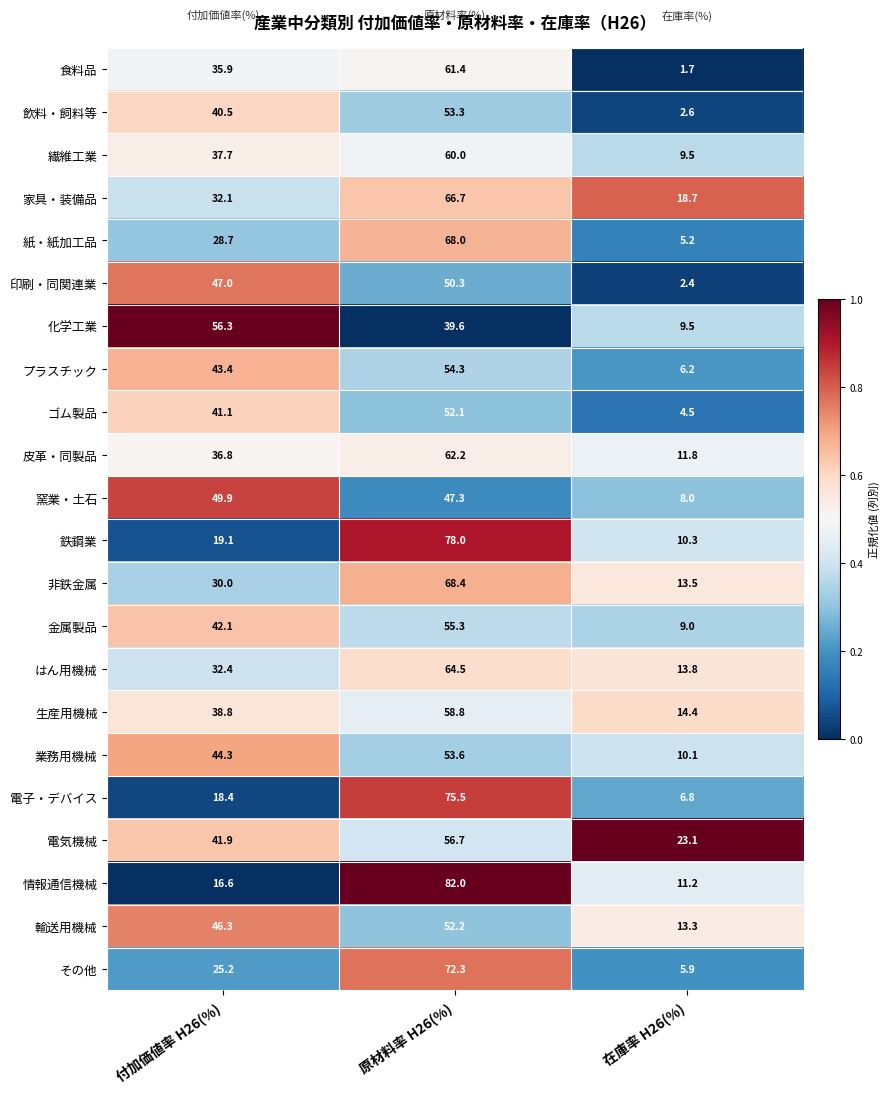

At which label is その他 closest to 39?

付加価値率 H26(%)